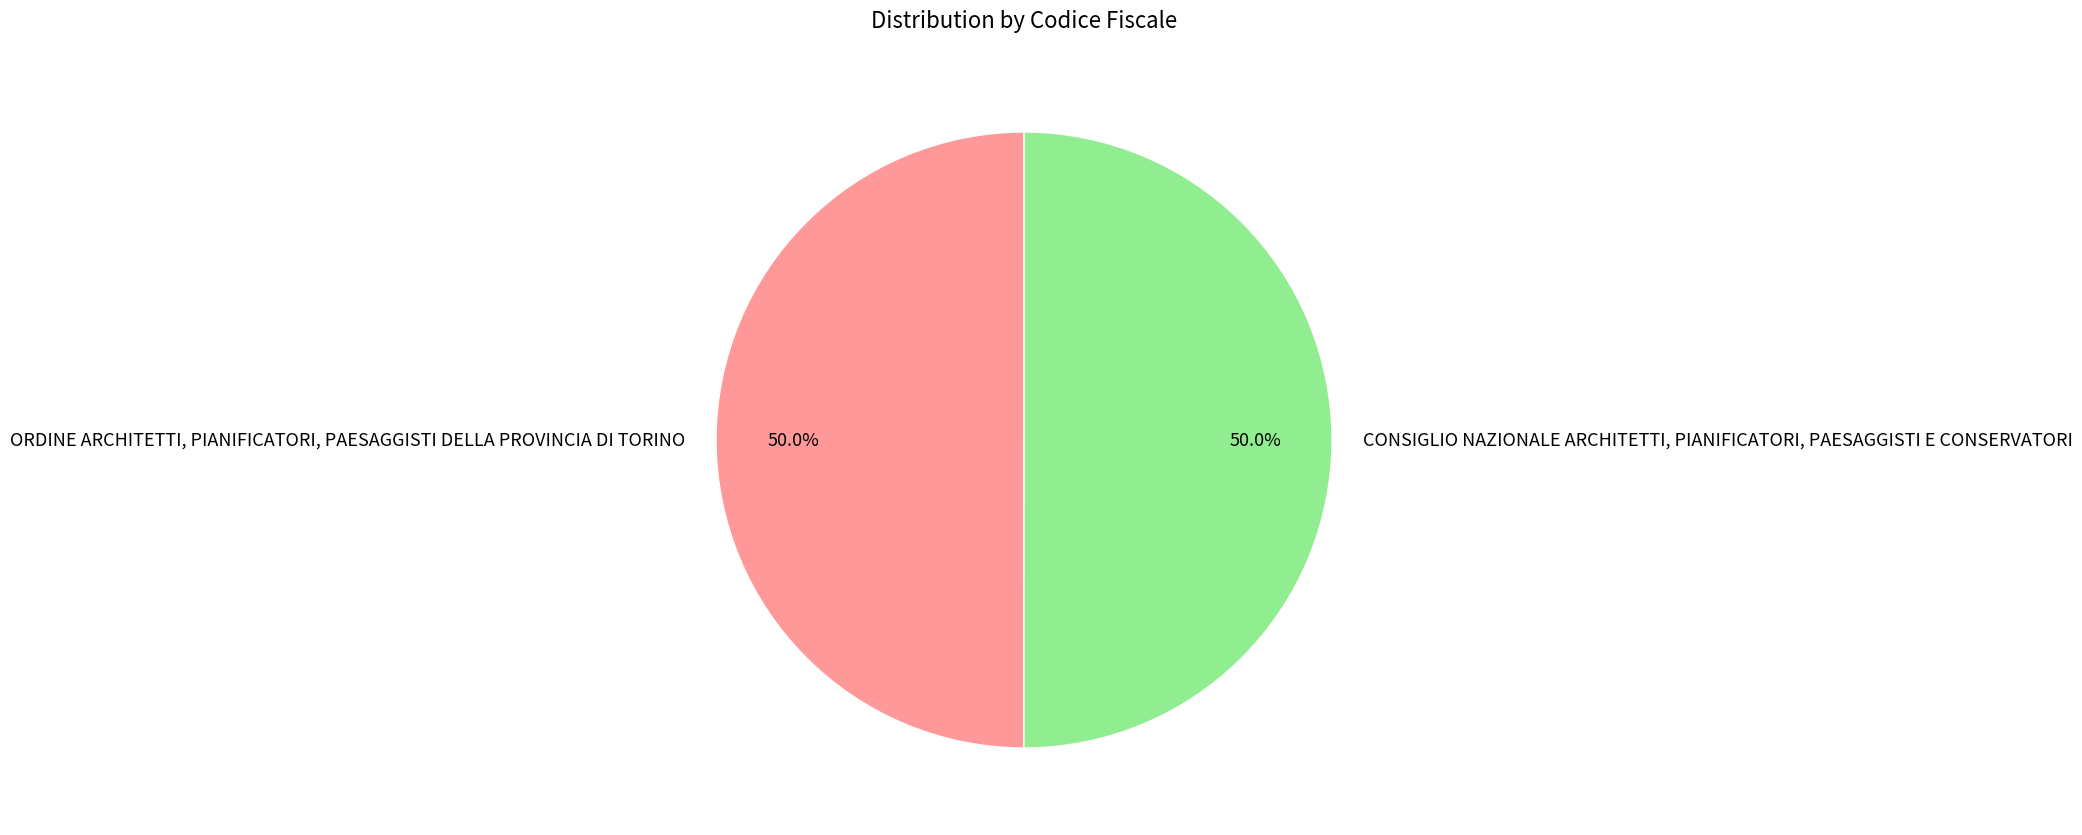

Combined, do CONSIGLIO NAZIONALE ARCHITETTI, PIANIFICATORI, PAESAGGISTI E CONSERVATORI and ORDINE ARCHITETTI, PIANIFICATORI, PAESAGGISTI DELLA PROVINCIA DI TORINO account for over 50%?

Yes